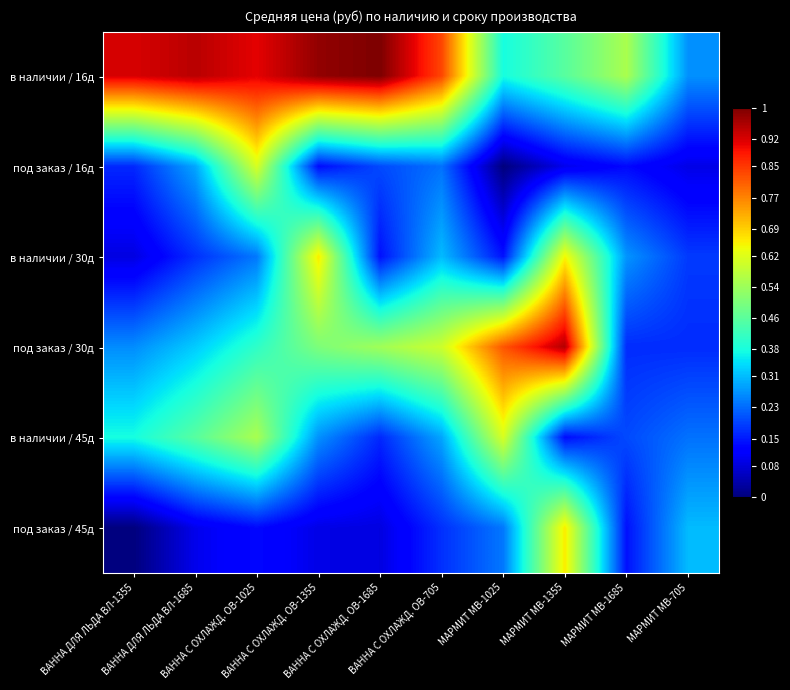

Reading right to left, transcribe all the data shown in this chart.

в наличии / 16д: МАРМИТ МВ-705=0.3	МАРМИТ МВ-1685=0.6	МАРМИТ МВ-1355=0.5	МАРМИТ МВ-1025=0.4	ВАННА С ОХЛАЖД. ОВ-705=0.8	ВАННА С ОХЛАЖД. ОВ-1685=1.0	ВАННА С ОХЛАЖД. ОВ-1355=1.0	ВАННА С ОХЛАЖД. ОВ-1025=0.9	ВАННА ДЛЯ ЛЬДА ВЛ-1685=0.9	ВАННА ДЛЯ ЛЬДА ВЛ-1355=0.9
под заказ / 16д: МАРМИТ МВ-705=0.1	МАРМИТ МВ-1685=0.1	МАРМИТ МВ-1355=0.1	МАРМИТ МВ-1025=0.0	ВАННА С ОХЛАЖД. ОВ-705=0.2	ВАННА С ОХЛАЖД. ОВ-1685=0.2	ВАННА С ОХЛАЖД. ОВ-1355=0.1	ВАННА С ОХЛАЖД. ОВ-1025=0.6	ВАННА ДЛЯ ЛЬДА ВЛ-1685=0.3	ВАННА ДЛЯ ЛЬДА ВЛ-1355=0.2
в наличии / 30д: МАРМИТ МВ-705=0.2	МАРМИТ МВ-1685=0.3	МАРМИТ МВ-1355=0.6	МАРМИТ МВ-1025=0.1	ВАННА С ОХЛАЖД. ОВ-705=0.3	ВАННА С ОХЛАЖД. ОВ-1685=0.1	ВАННА С ОХЛАЖД. ОВ-1355=0.7	ВАННА С ОХЛАЖД. ОВ-1025=0.2	ВАННА ДЛЯ ЛЬДА ВЛ-1685=0.2	ВАННА ДЛЯ ЛЬДА ВЛ-1355=0.1
под заказ / 30д: МАРМИТ МВ-705=0.2	МАРМИТ МВ-1685=0.2	МАРМИТ МВ-1355=1.0	МАРМИТ МВ-1025=0.8	ВАННА С ОХЛАЖД. ОВ-705=0.6	ВАННА С ОХЛАЖД. ОВ-1685=0.5	ВАННА С ОХЛАЖД. ОВ-1355=0.5	ВАННА С ОХЛАЖД. ОВ-1025=0.4	ВАННА ДЛЯ ЛЬДА ВЛ-1685=0.3	ВАННА ДЛЯ ЛЬДА ВЛ-1355=0.3
в наличии / 45д: МАРМИТ МВ-705=0.2	МАРМИТ МВ-1685=0.2	МАРМИТ МВ-1355=0.1	МАРМИТ МВ-1025=0.6	ВАННА С ОХЛАЖД. ОВ-705=0.3	ВАННА С ОХЛАЖД. ОВ-1685=0.2	ВАННА С ОХЛАЖД. ОВ-1355=0.3	ВАННА С ОХЛАЖД. ОВ-1025=0.6	ВАННА ДЛЯ ЛЬДА ВЛ-1685=0.5	ВАННА ДЛЯ ЛЬДА ВЛ-1355=0.4
под заказ / 45д: МАРМИТ МВ-705=0.3	МАРМИТ МВ-1685=0.1	МАРМИТ МВ-1355=0.7	МАРМИТ МВ-1025=0.2	ВАННА С ОХЛАЖД. ОВ-705=0.2	ВАННА С ОХЛАЖД. ОВ-1685=0.1	ВАННА С ОХЛАЖД. ОВ-1355=0.1	ВАННА С ОХЛАЖД. ОВ-1025=0.1	ВАННА ДЛЯ ЛЬДА ВЛ-1685=0.1	ВАННА ДЛЯ ЛЬДА ВЛ-1355=0.0